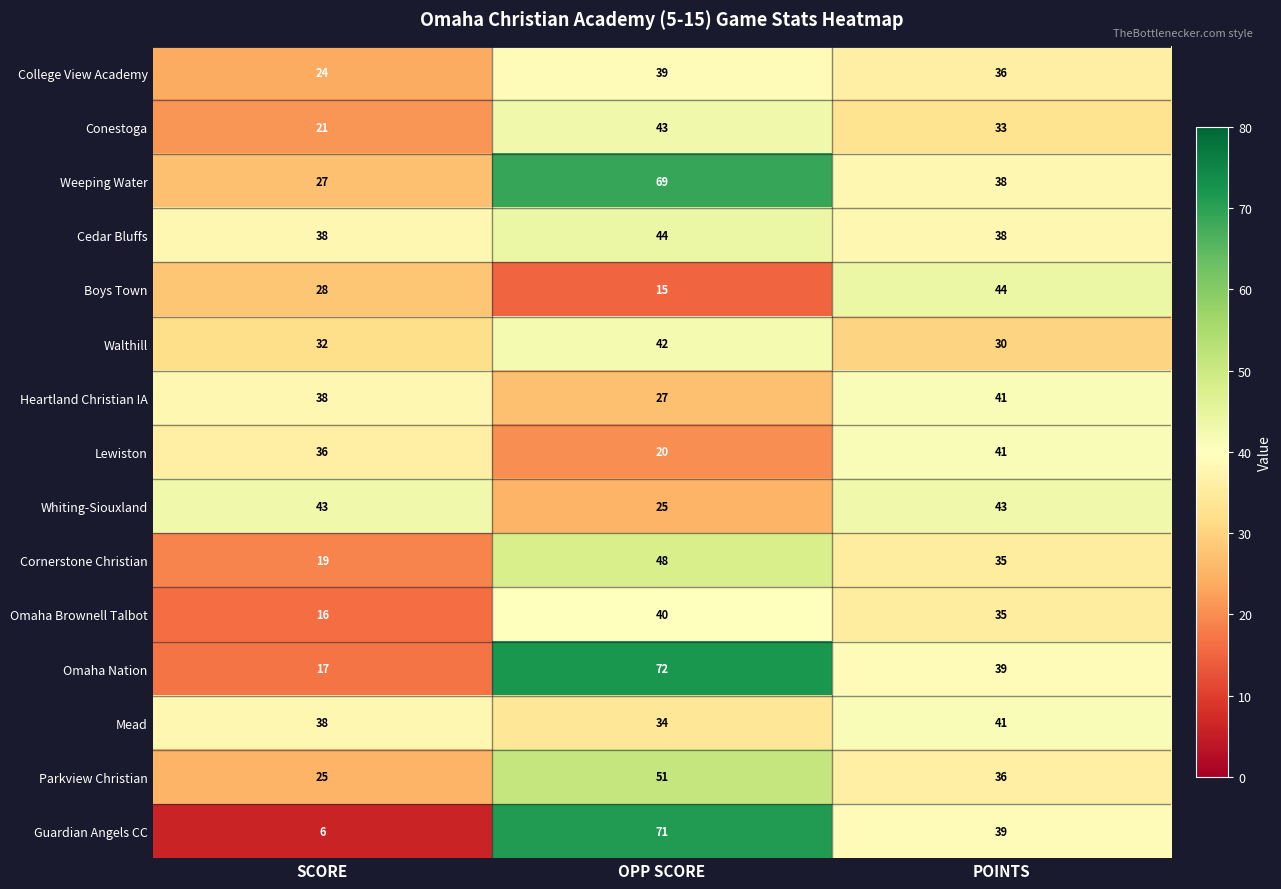

Which series has the largest total across all categories?

Weeping Water